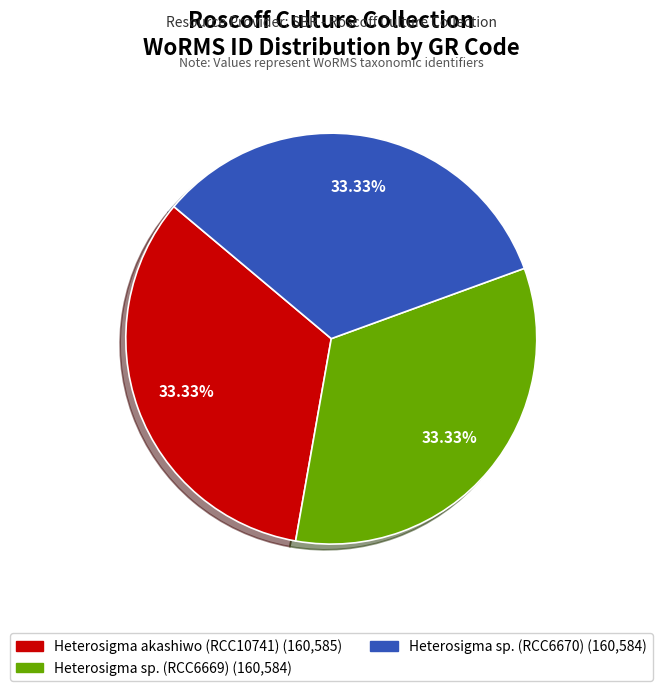

Is Heterosigma akashiwo (RCC10741) the majority of the pie?

No